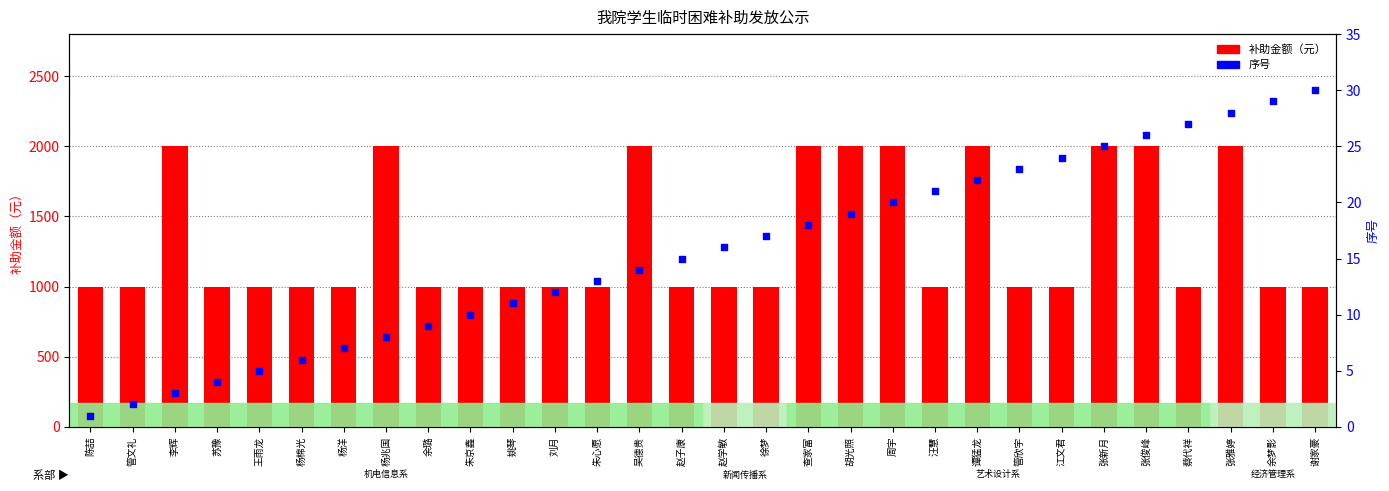

At how many categories does at least one series exceed 1254?

10